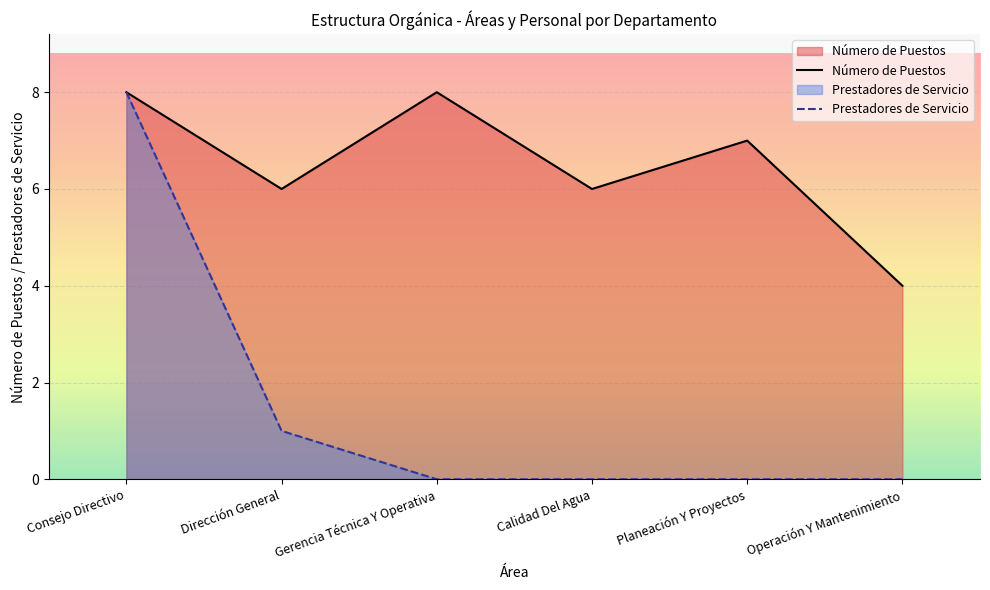

What is the label of the 4th point from the right?

Gerencia Técnica Y Operativa